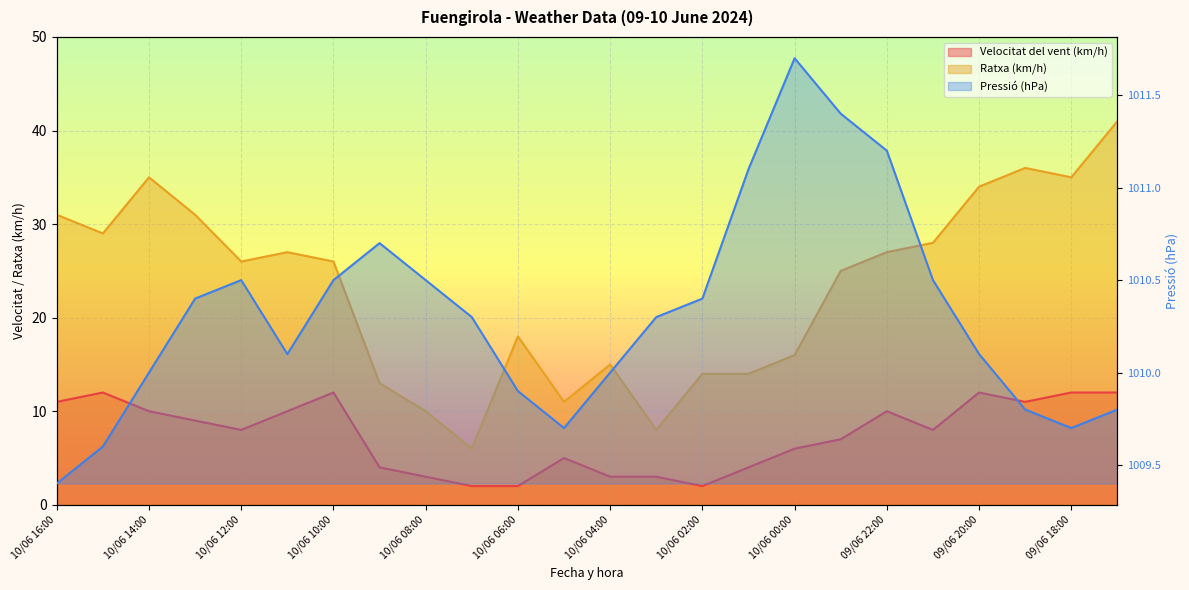

Reading right to left, list all the values displayed in this chart.

Velocitat del vent (km/h): 12.0	12.0	11.0	12.0	8.0	10.0	7.0	6.0	4.0	2.0	3.0	3.0	5.0	2.0	2.0	3.0	4.0	12.0	10.0	8.0	9.0	10.0	12.0	11.0
Ratxa (km/h): 41.0	35.0	36.0	34.0	28.0	27.0	25.0	16.0	14.0	14.0	8.0	15.0	11.0	18.0	6.0	10.0	13.0	26.0	27.0	26.0	31.0	35.0	29.0	31.0
Pressió (hPa): 1009.8	1009.7	1009.8	1010.1	1010.5	1011.2	1011.4	1011.7	1011.1	1010.4	1010.3	1010.0	1009.7	1009.9	1010.3	1010.5	1010.7	1010.5	1010.1	1010.5	1010.4	1010.0	1009.6	1009.4